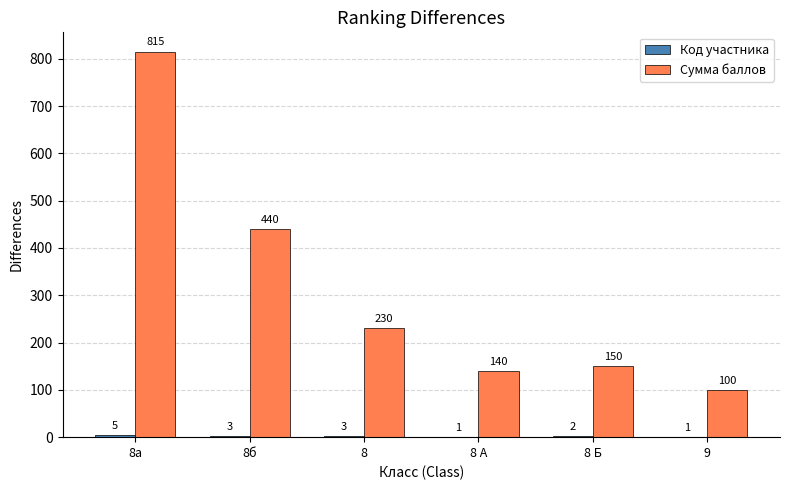

How many series are shown in this chart?

2